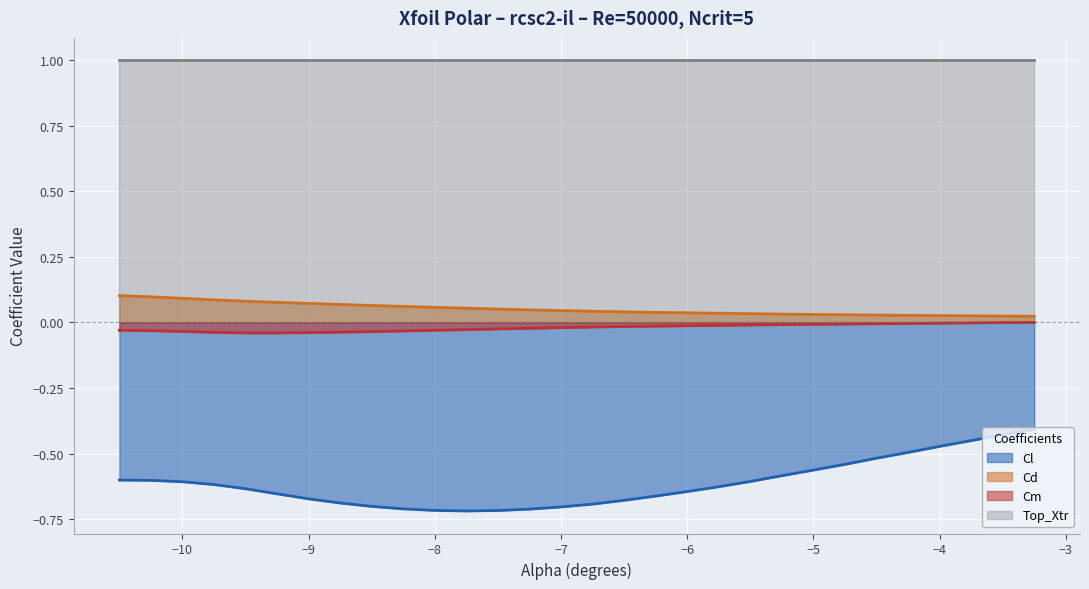

True or false: Cd has more than 2 points higher than both neighbors.

False